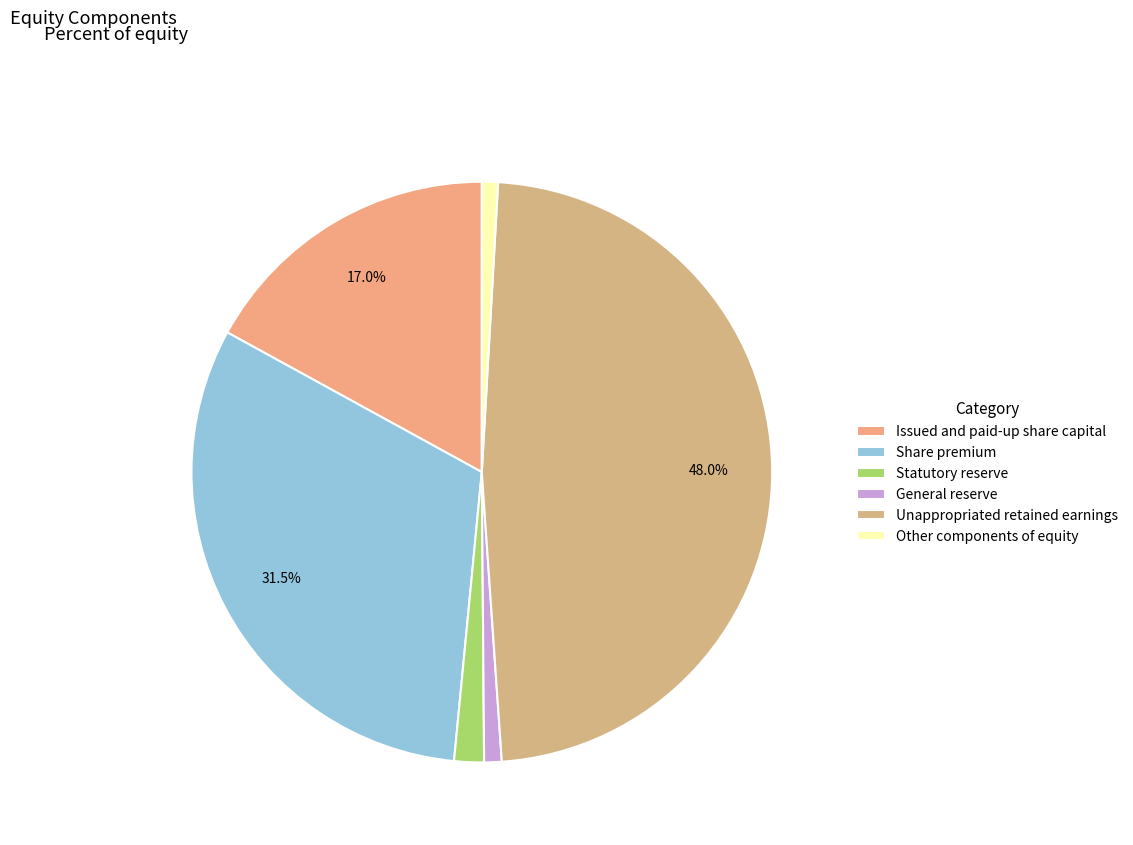

To the nearest percent, what is the average slice percentage?

17%